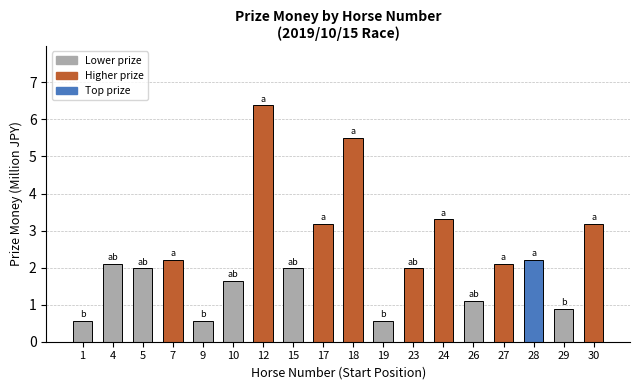

Are the bars horizontal?

No